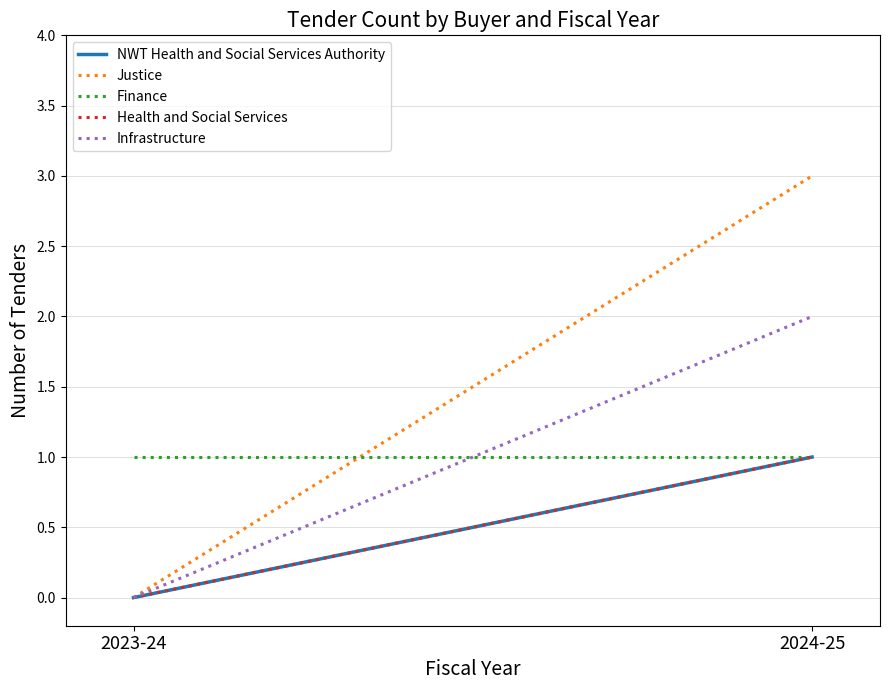

Where is Health and Social Services nearest to the value 0?

2023-24